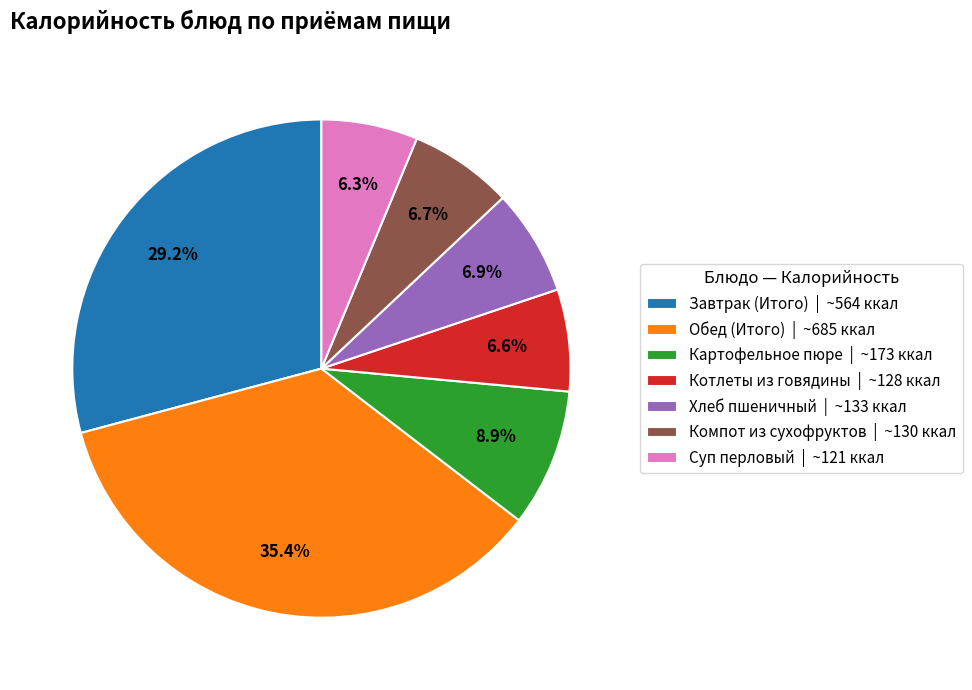

To the nearest percent, what percentage of the pie is Обед (Итого)?

35%